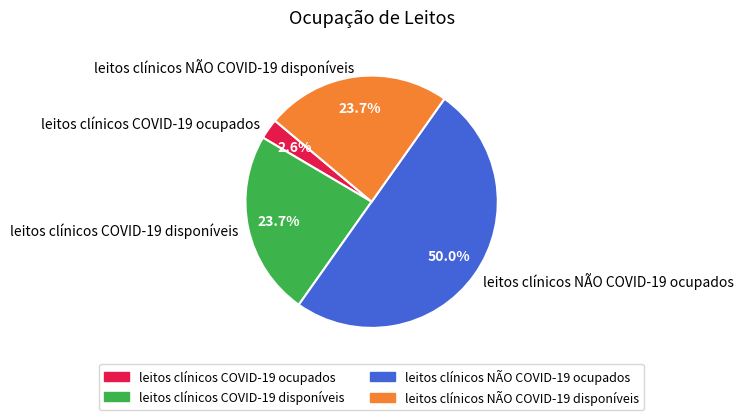

What percentage do leitos clínicos COVID-19 disponíveis and leitos clínicos NÃO COVID-19 disponíveis together represent?

47.4%